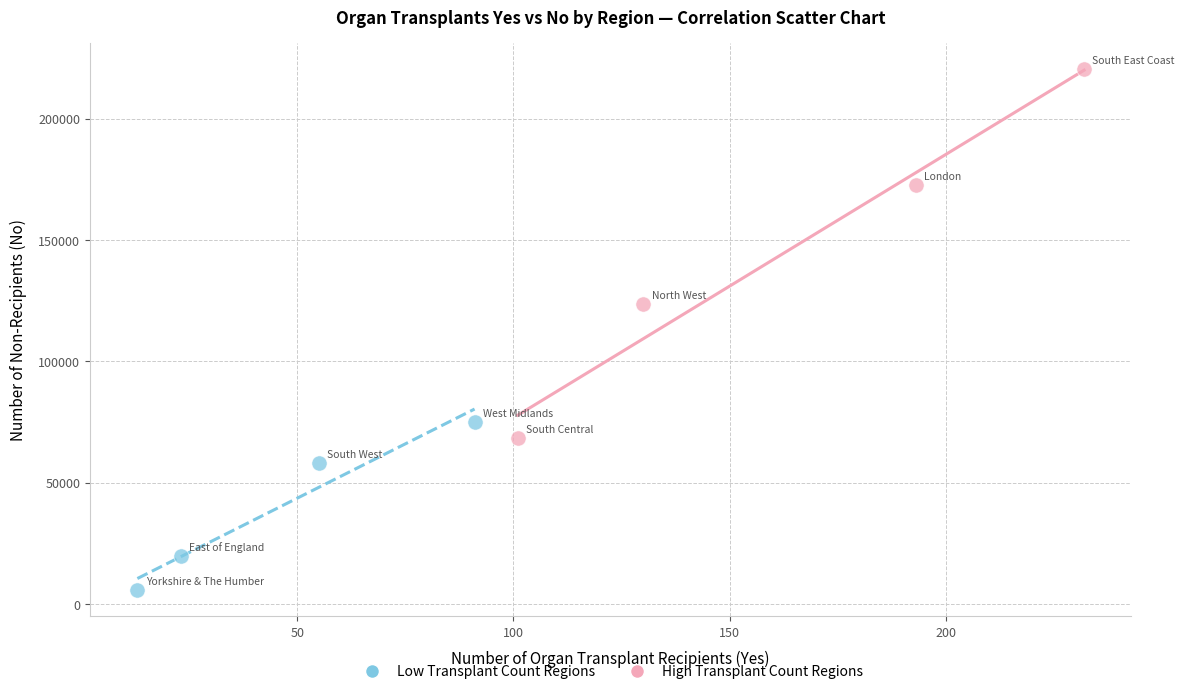

Which series has the widest spread of Y values?

High Transplant Count Regions